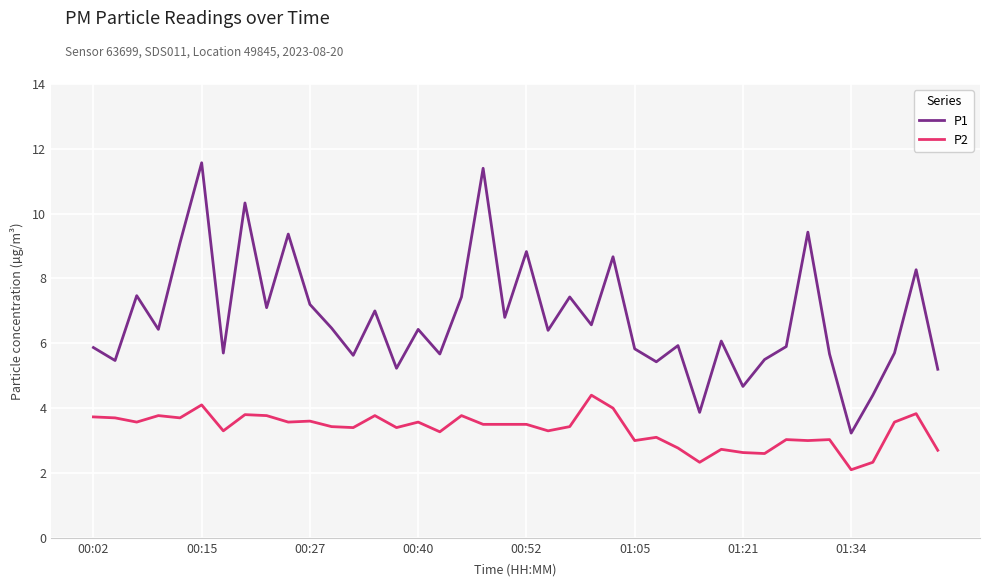

What is the maximum value for P2?

4.4